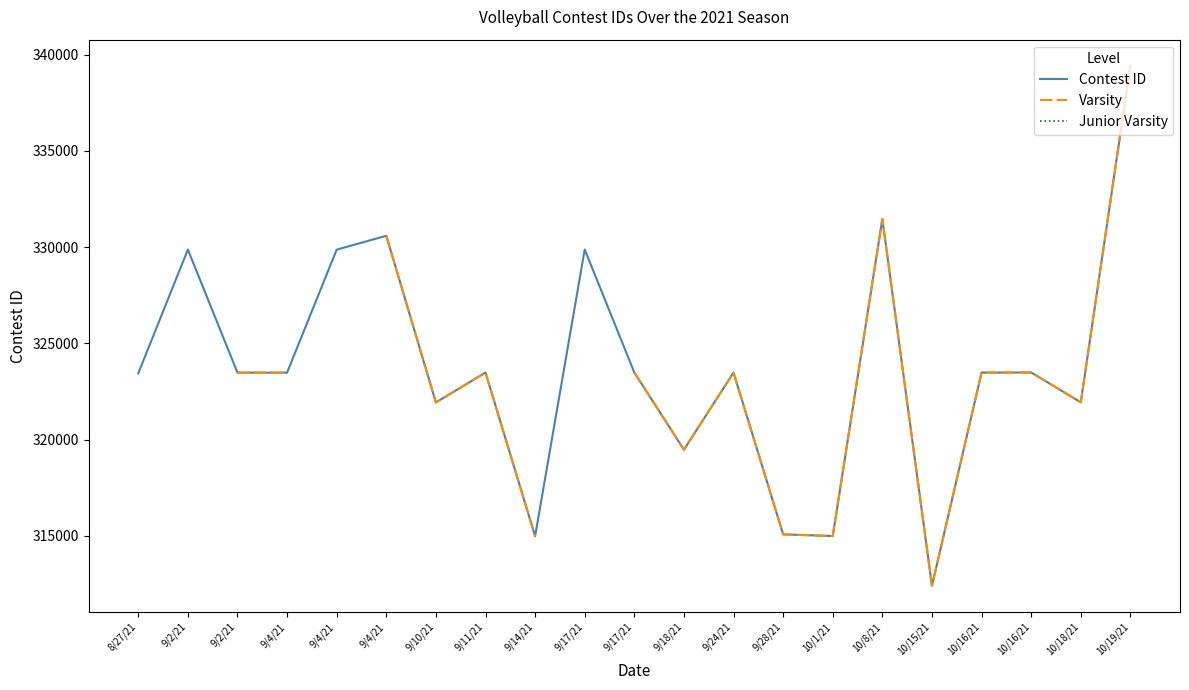

Does the chart display data point markers on the line(s)?

No